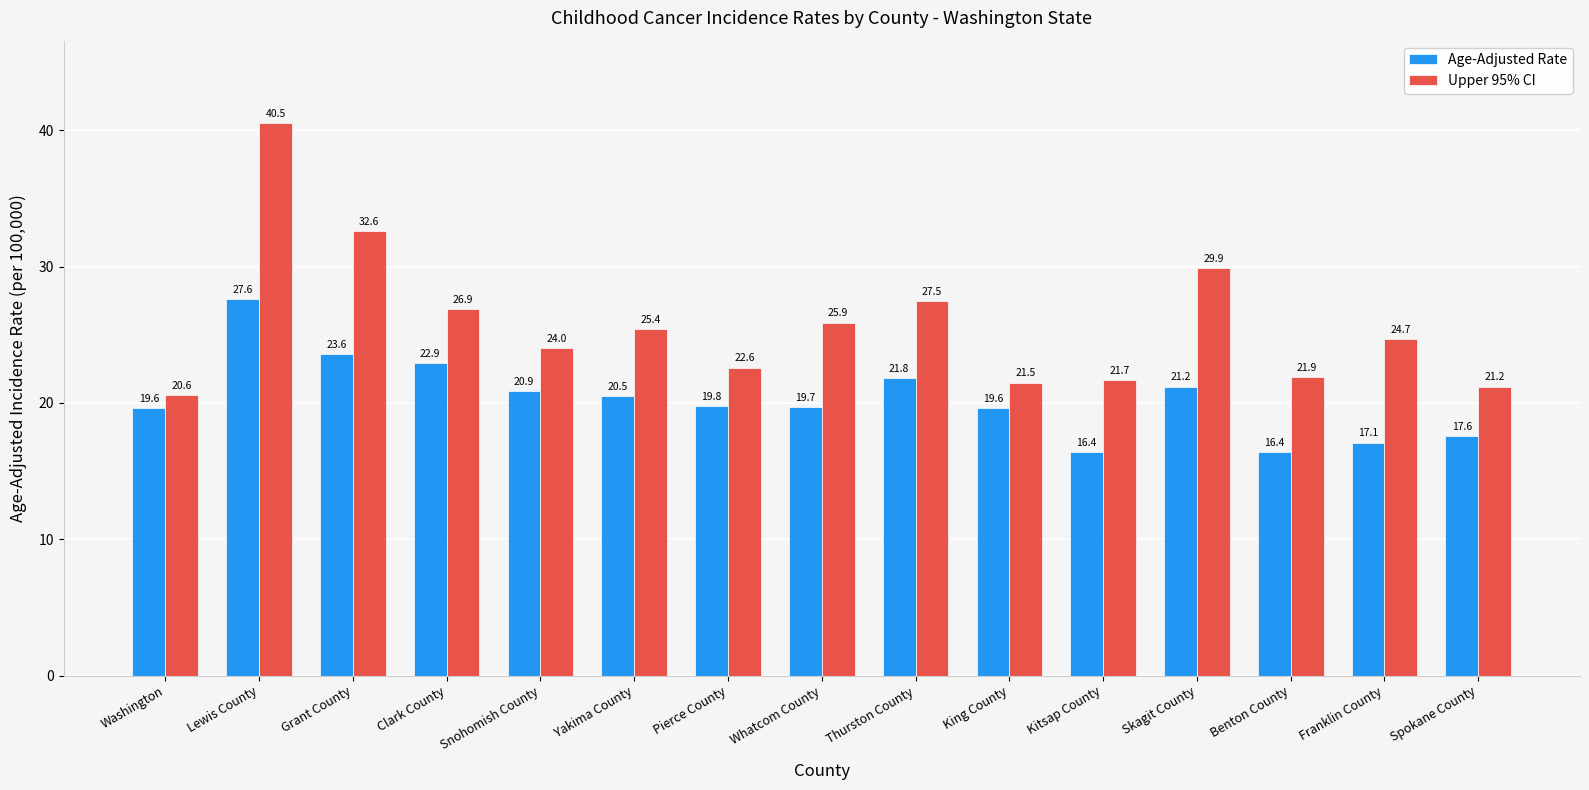

Between Thurston County and Spokane County, which series saw the biggest shift?

Upper 95% CI